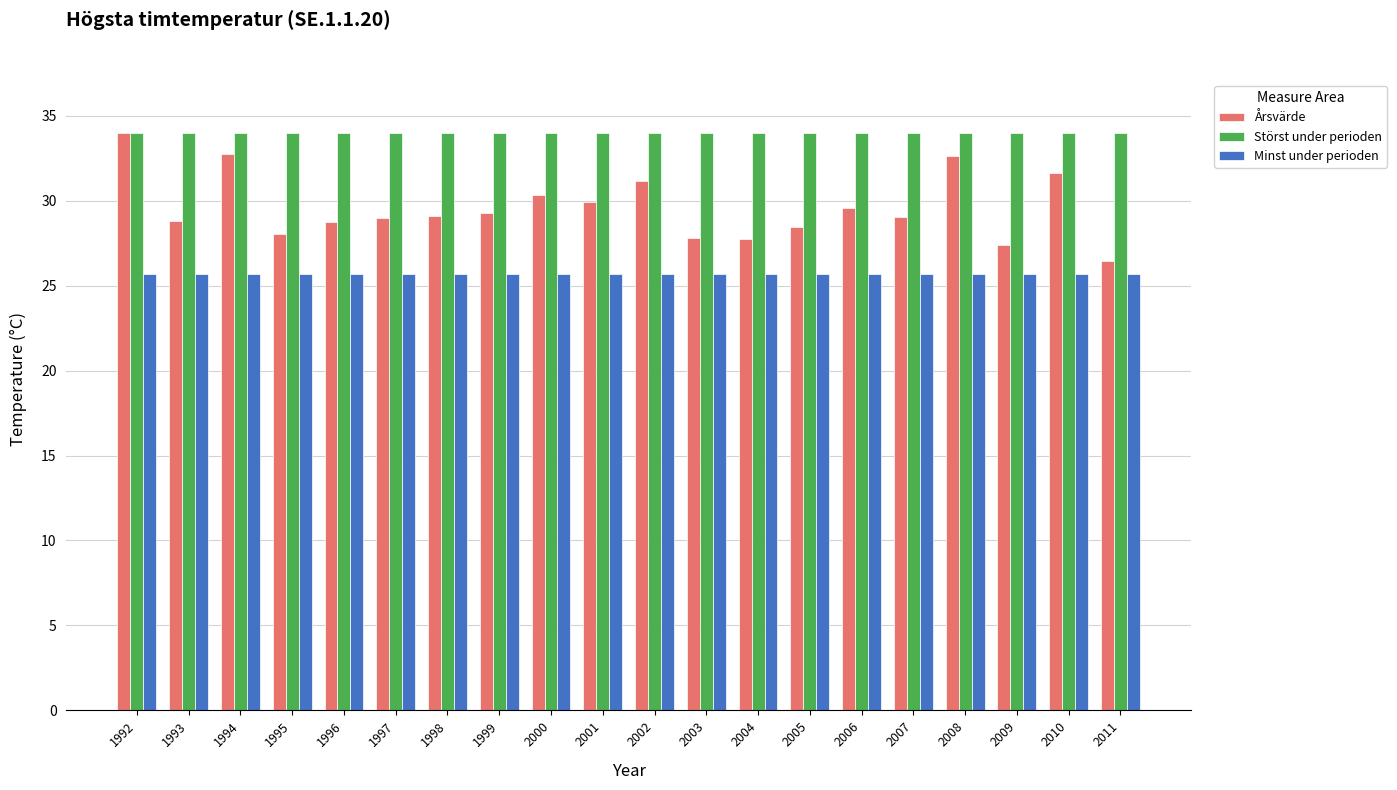

Between 1995 and 2008, which series saw the biggest shift?

Årsvärde